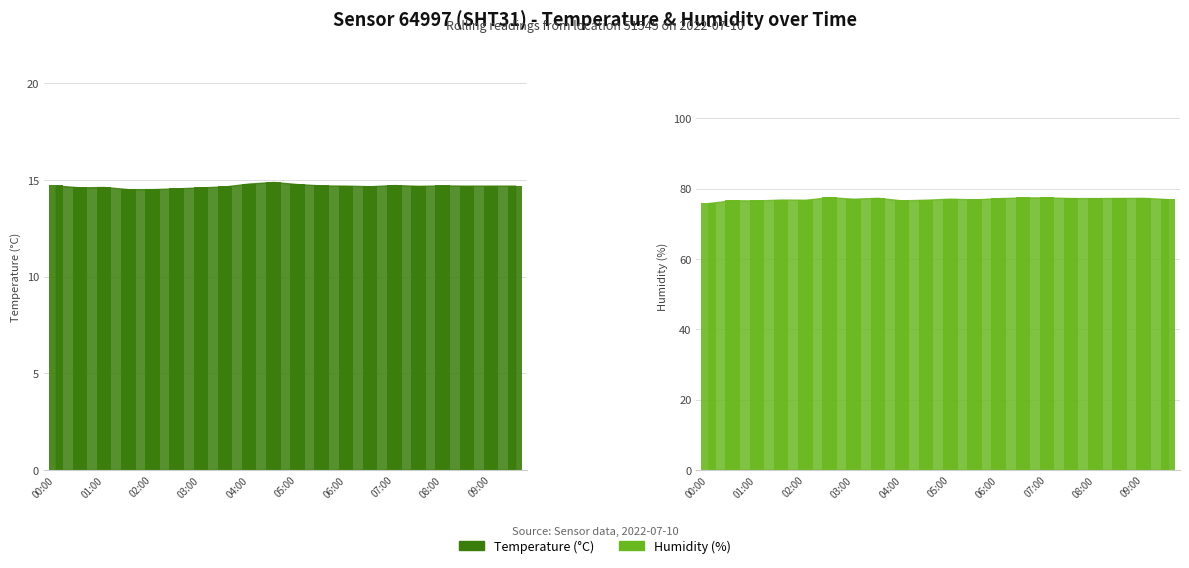

Between 07:00 and 08:00, which series saw the biggest shift?

humidity